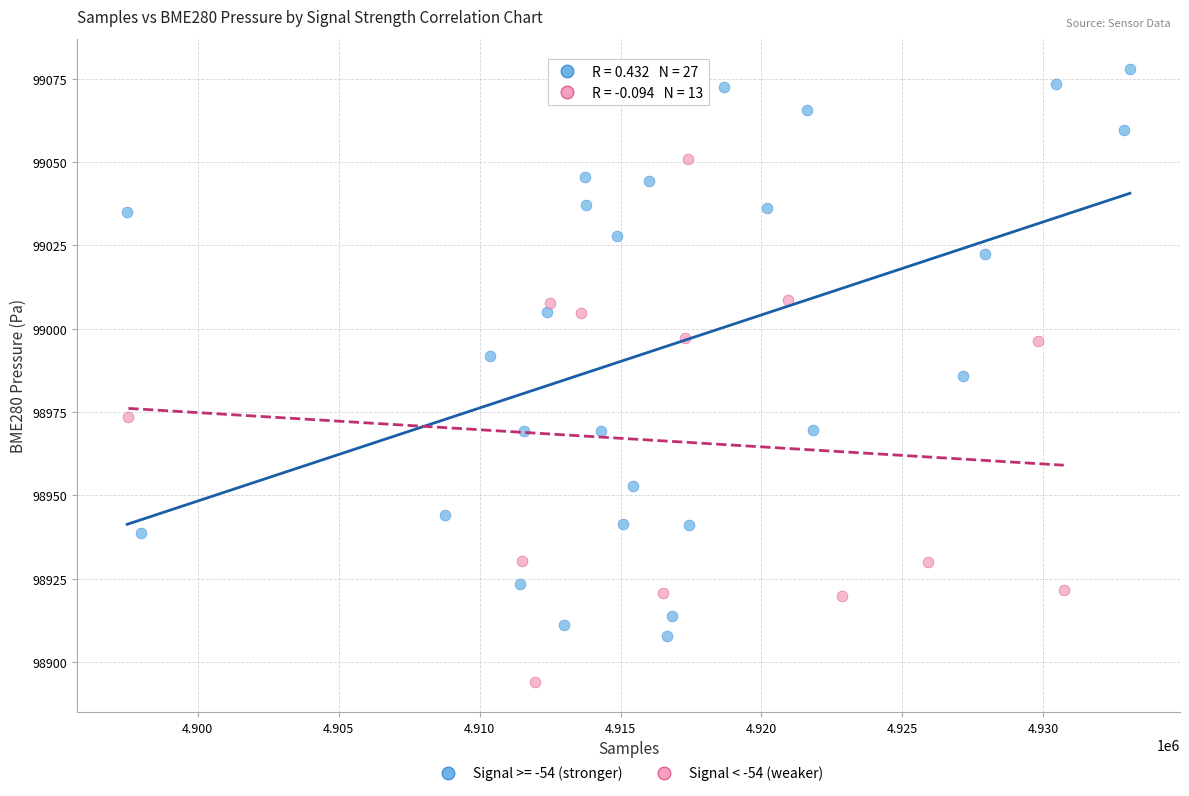

Which series has the largest Y range (max minus min)?

Signal >= -54 (stronger)